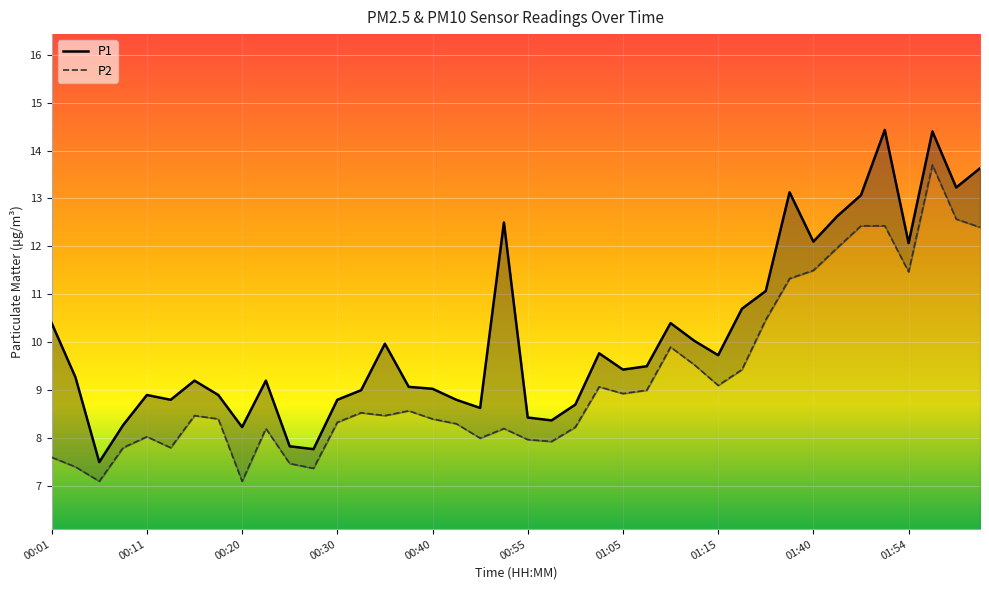

What is the sum of all P1 values?

404.9